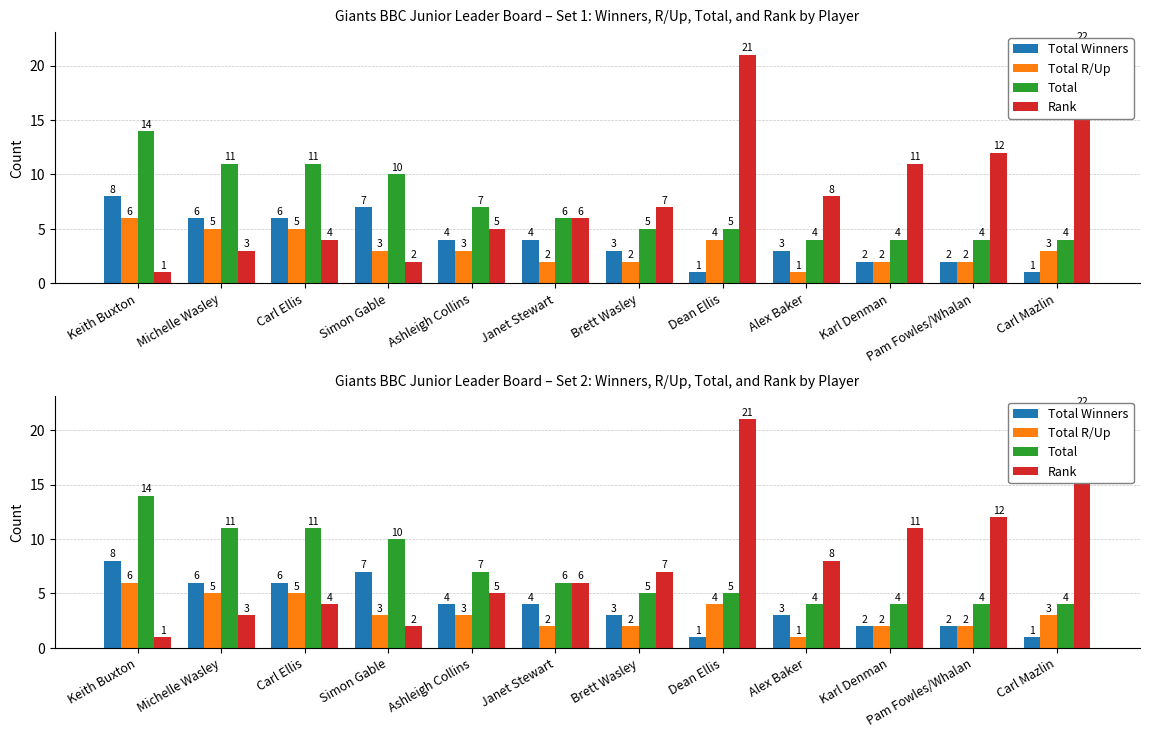

Which label corresponds to the smallest value in the chart?

Dean Ellis